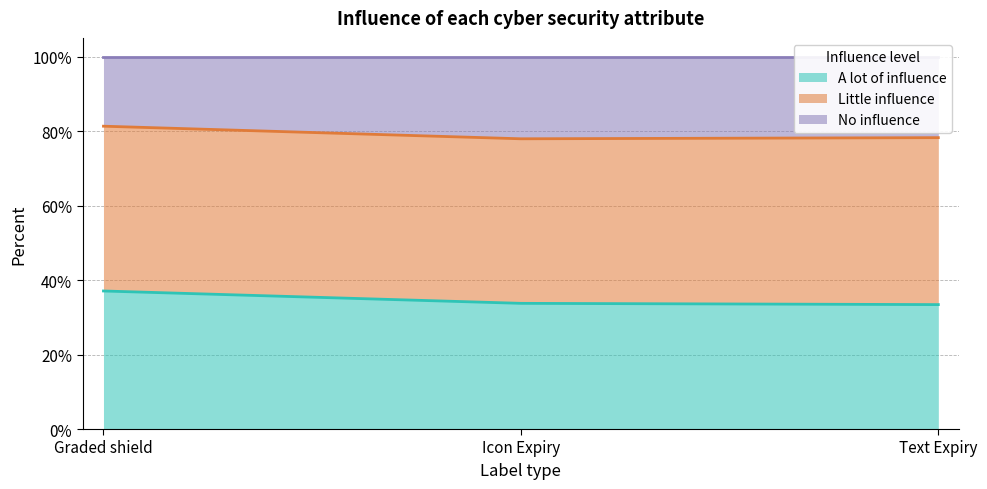

True or false: No influence has a value of 0.8 at Text Expiry.

True